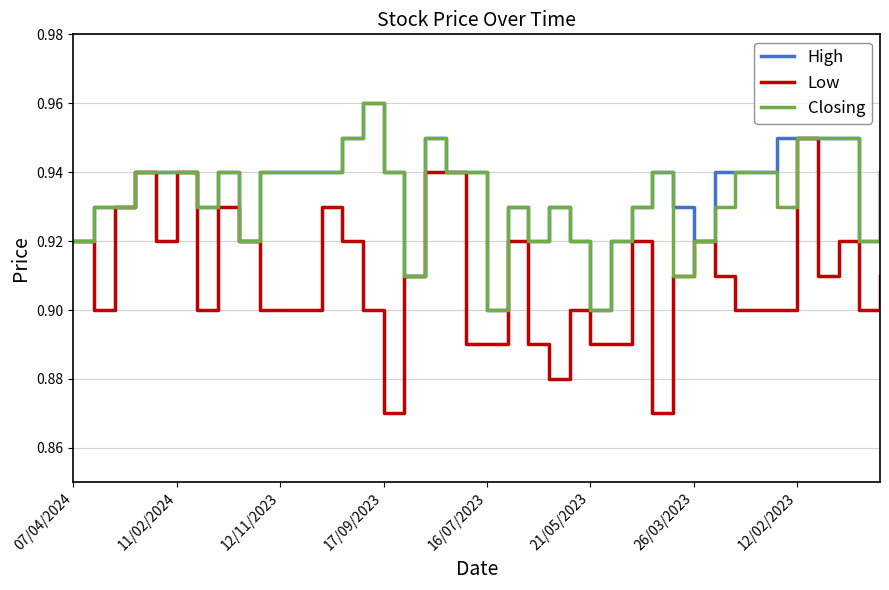

Which series has the largest range (max minus min)?

Low